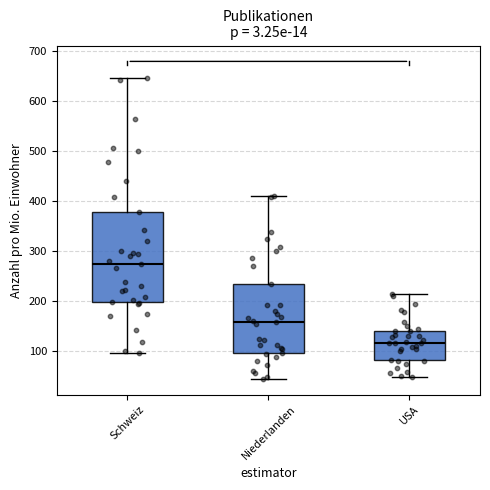

Where does the median line of the box for Niederlanden sit on the y-axis? The values are not printed on the chart, so give them approximately, as read against the axis.

160